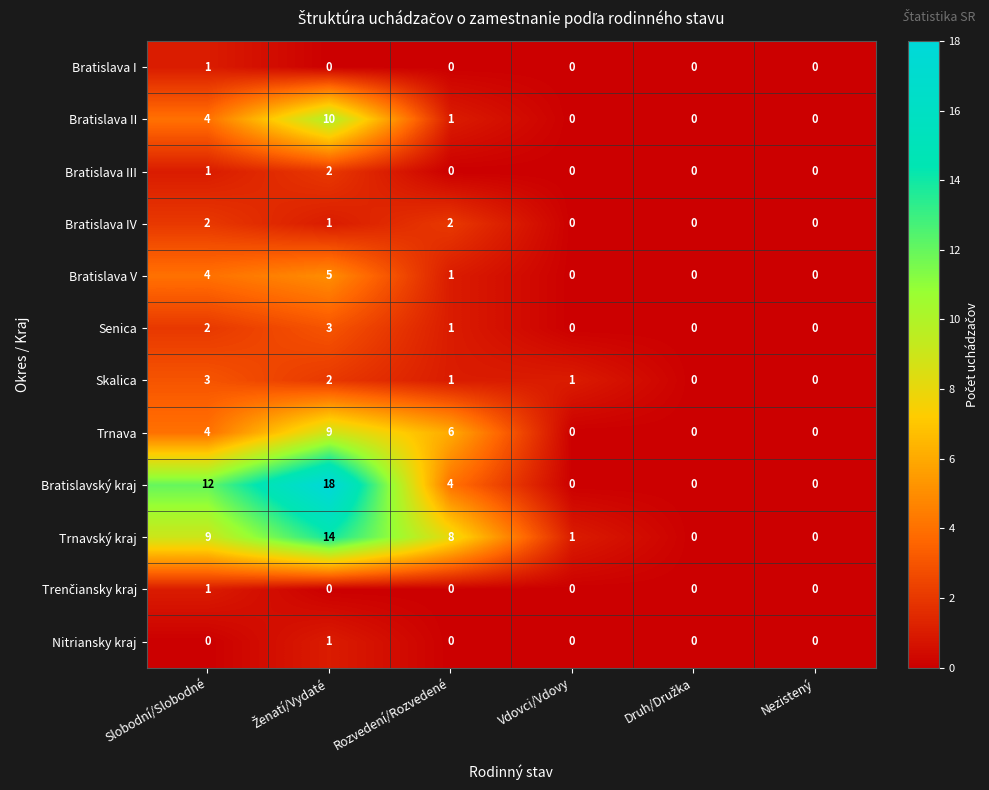

What is the spread (max minus min) of values at Rozvedení/Rozvedené?

8